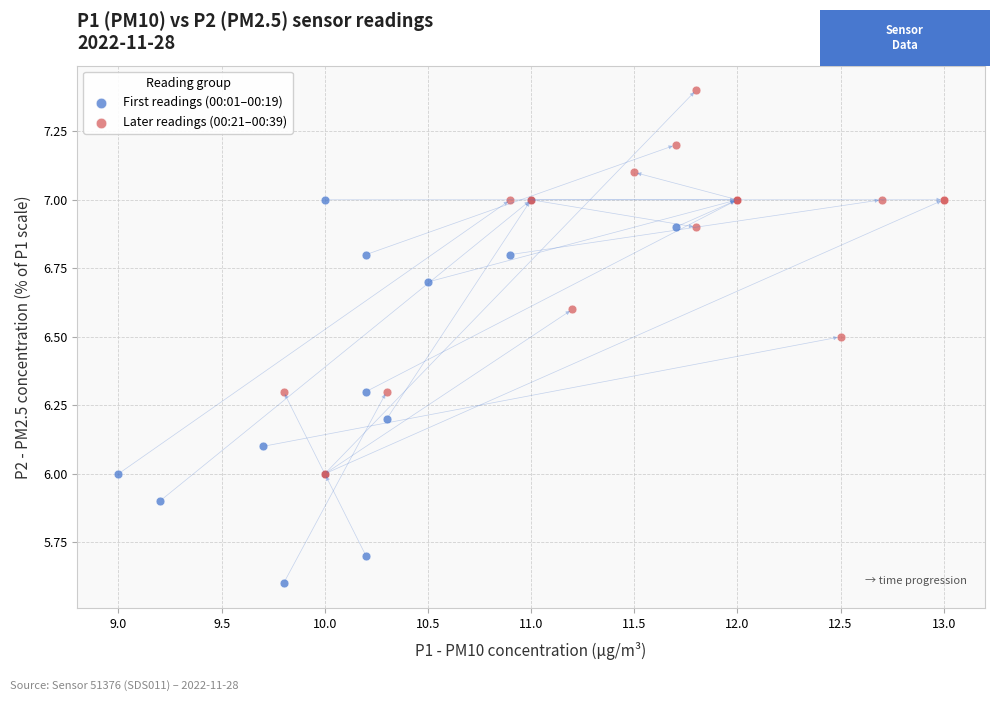

Which series reaches the minimum Y coordinate?

First readings (00:01–00:19)